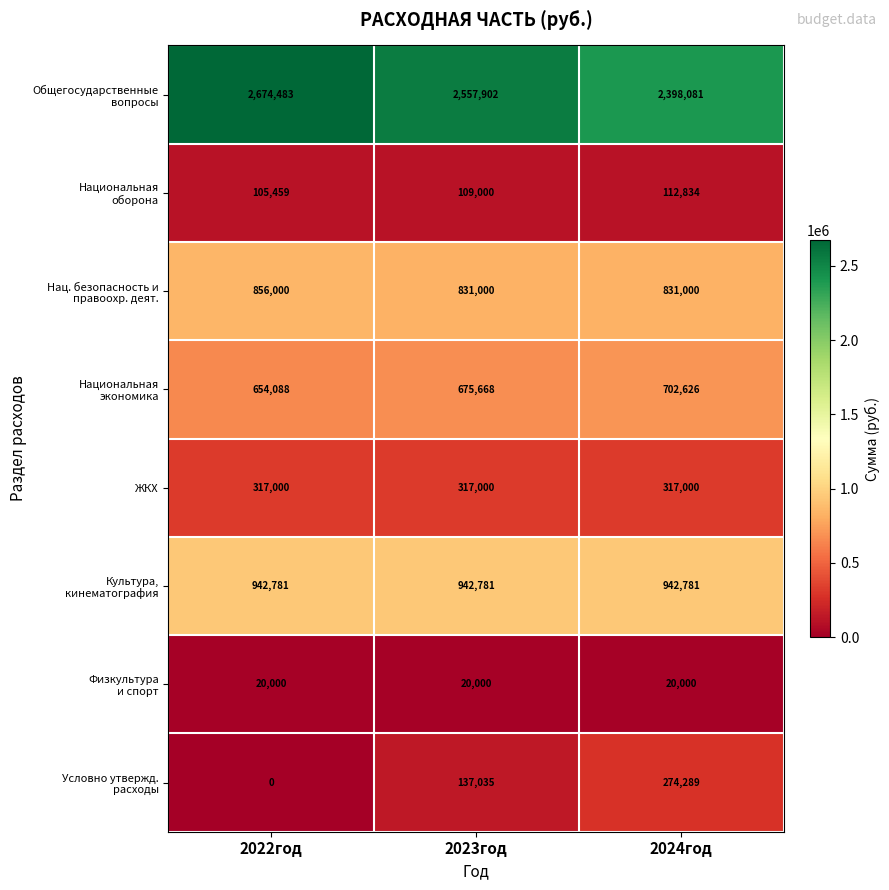

Which label corresponds to the largest value in the chart?

2022год